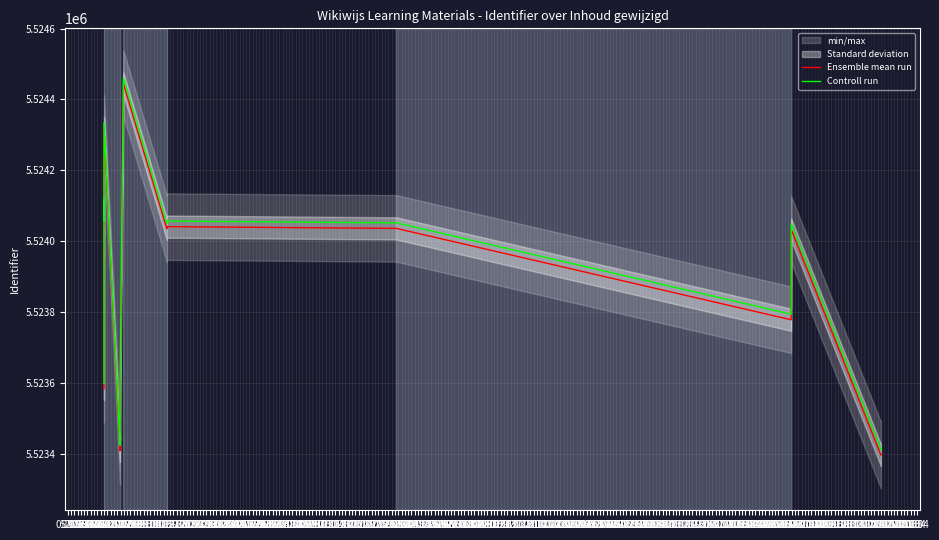

What is the spread (max minus min) of values at 21.07?

15.7